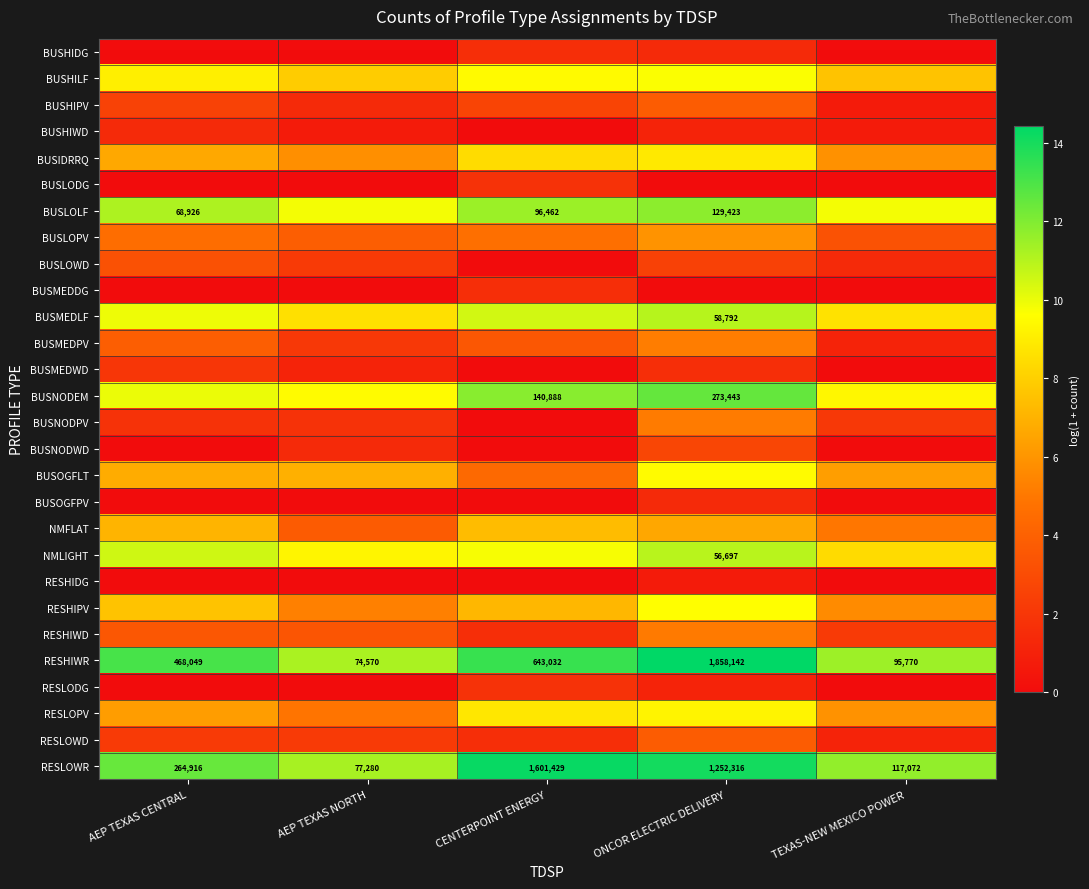

Between CENTERPOINT ENERGY and TEXAS-NEW MEXICO POWER, which is larger?

CENTERPOINT ENERGY